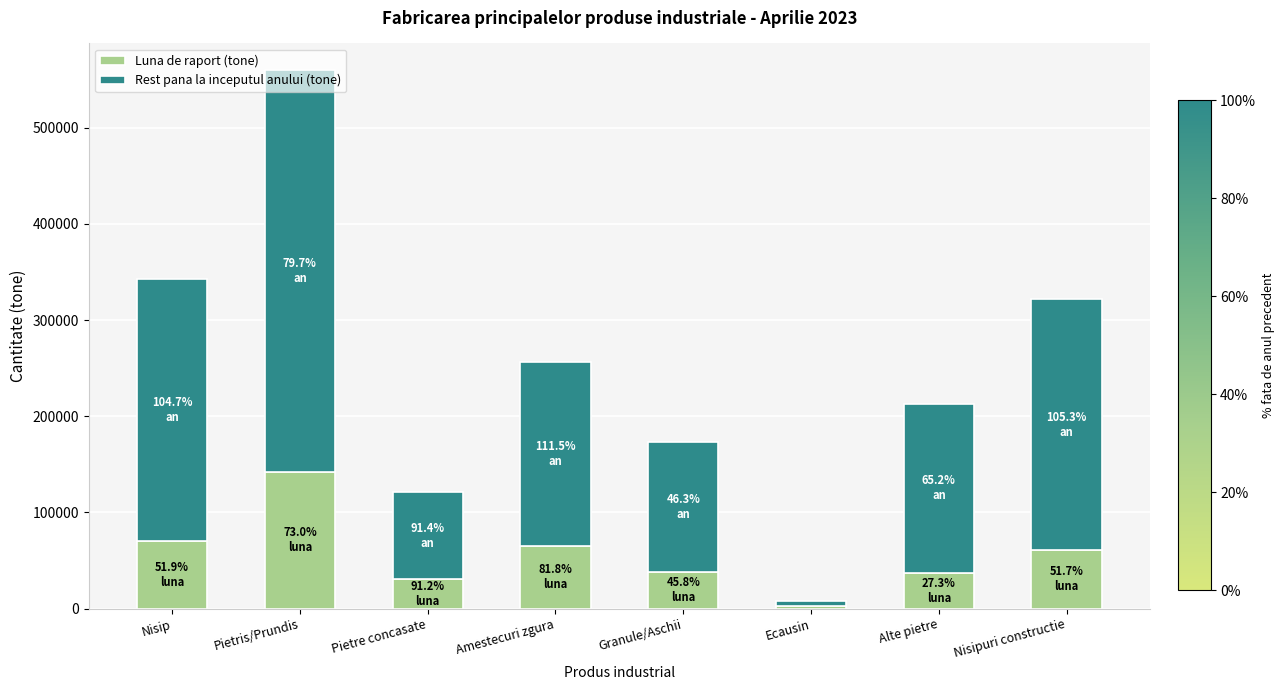

What is the average value of the Luna de raport (tone) series?

55980.0